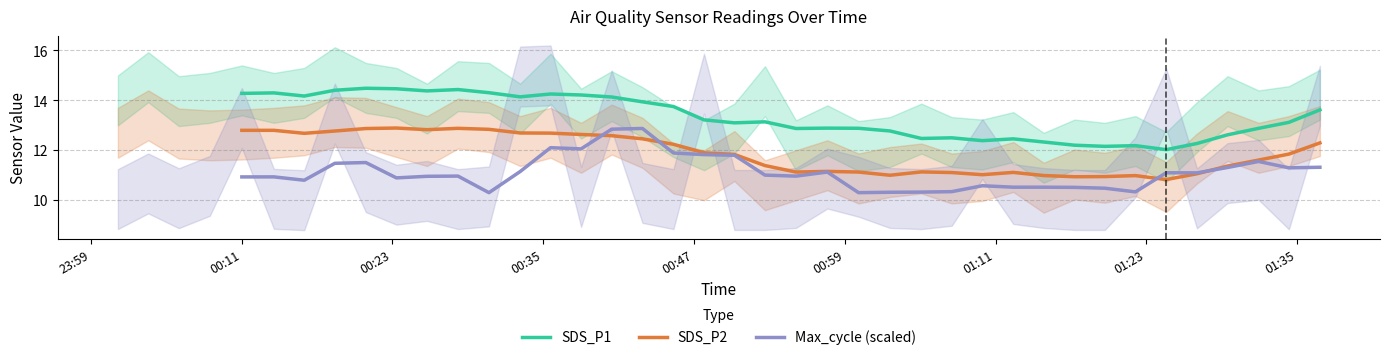

What is the highest value of the SDS_P1 series?

14.5